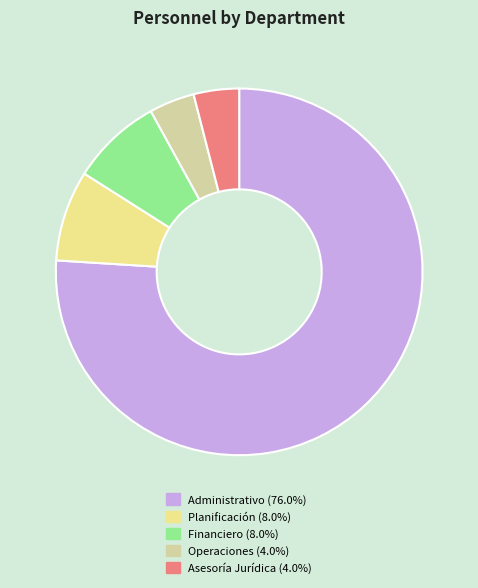

Combined, do Financiero and Operaciones account for over 50%?

No